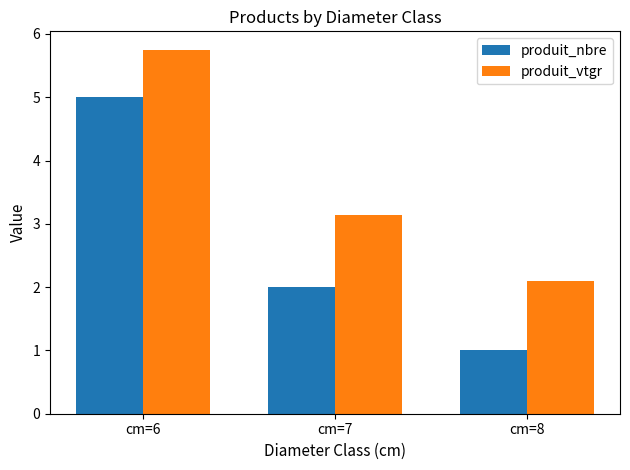

What is the lowest value of the produit_vtgr series?

2.1